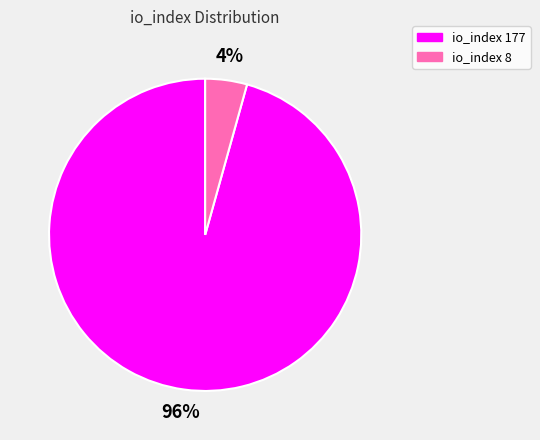

Count the number of slices in the pie.

2